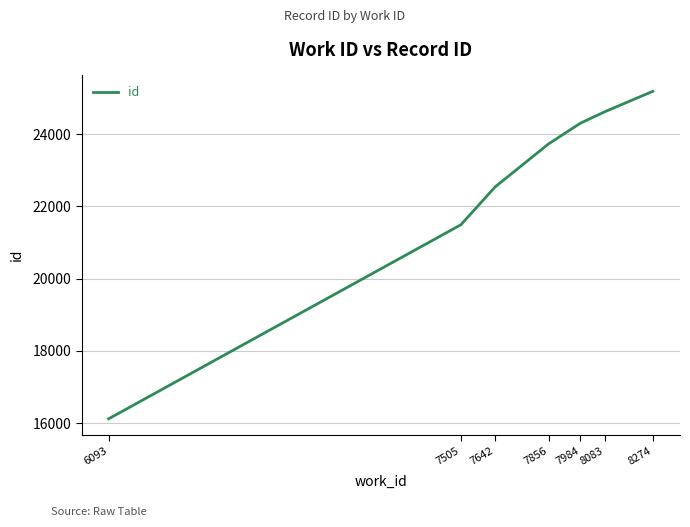

What is the greatest value displayed?

25184